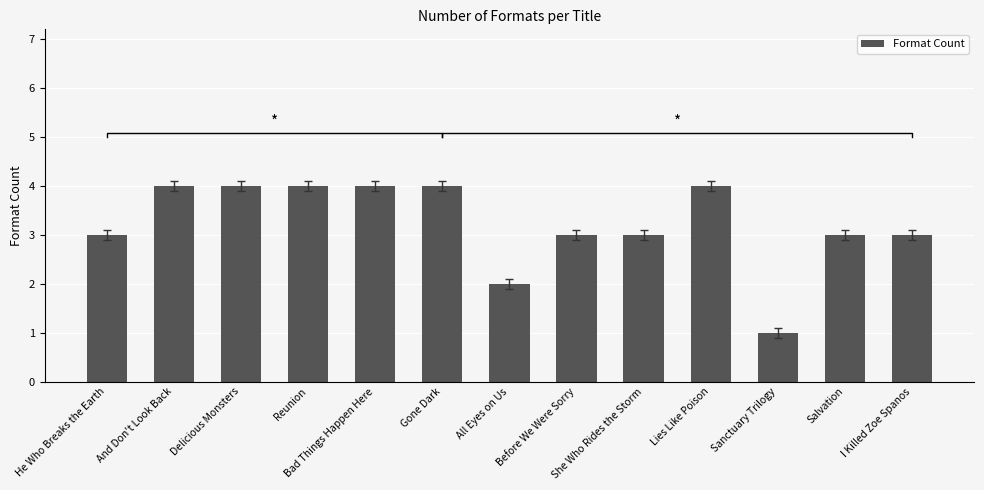

The chart shows a value of 1 at Sanctuary Trilogy. True or false?

True